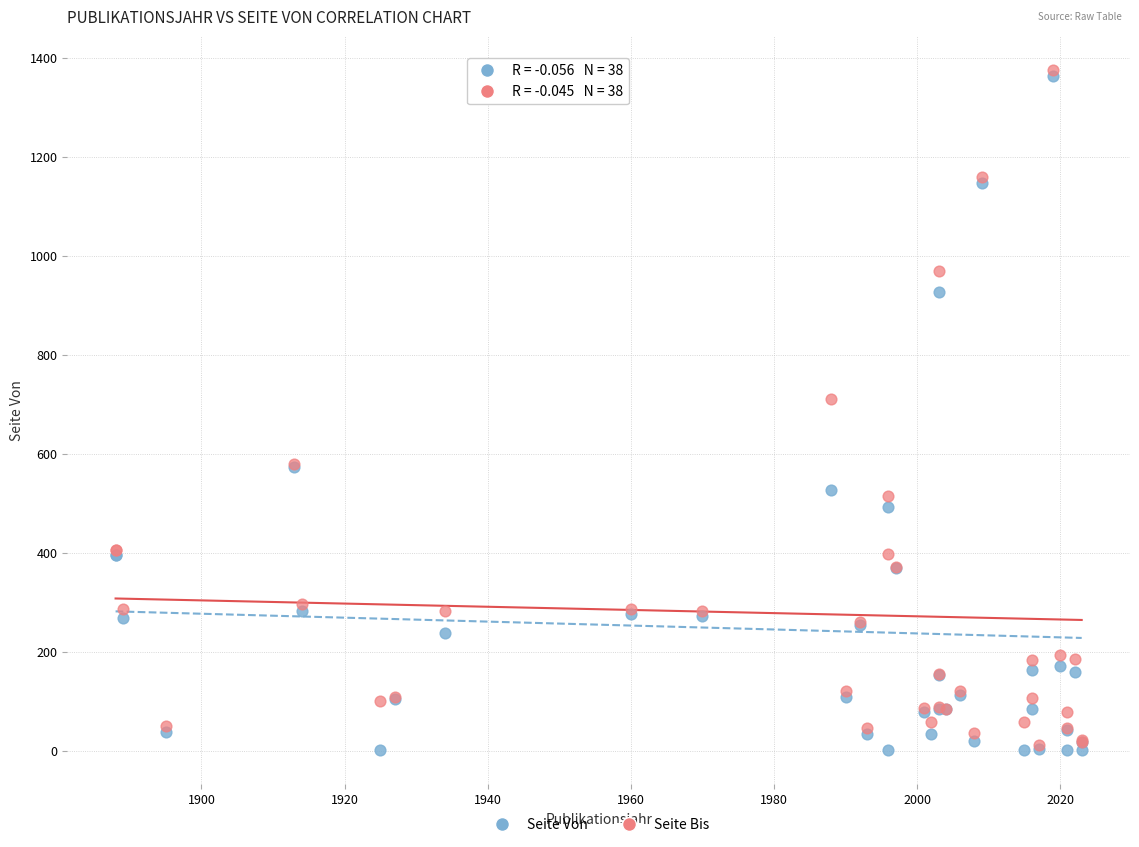

Across all series, what Y value is closest to 687?

711